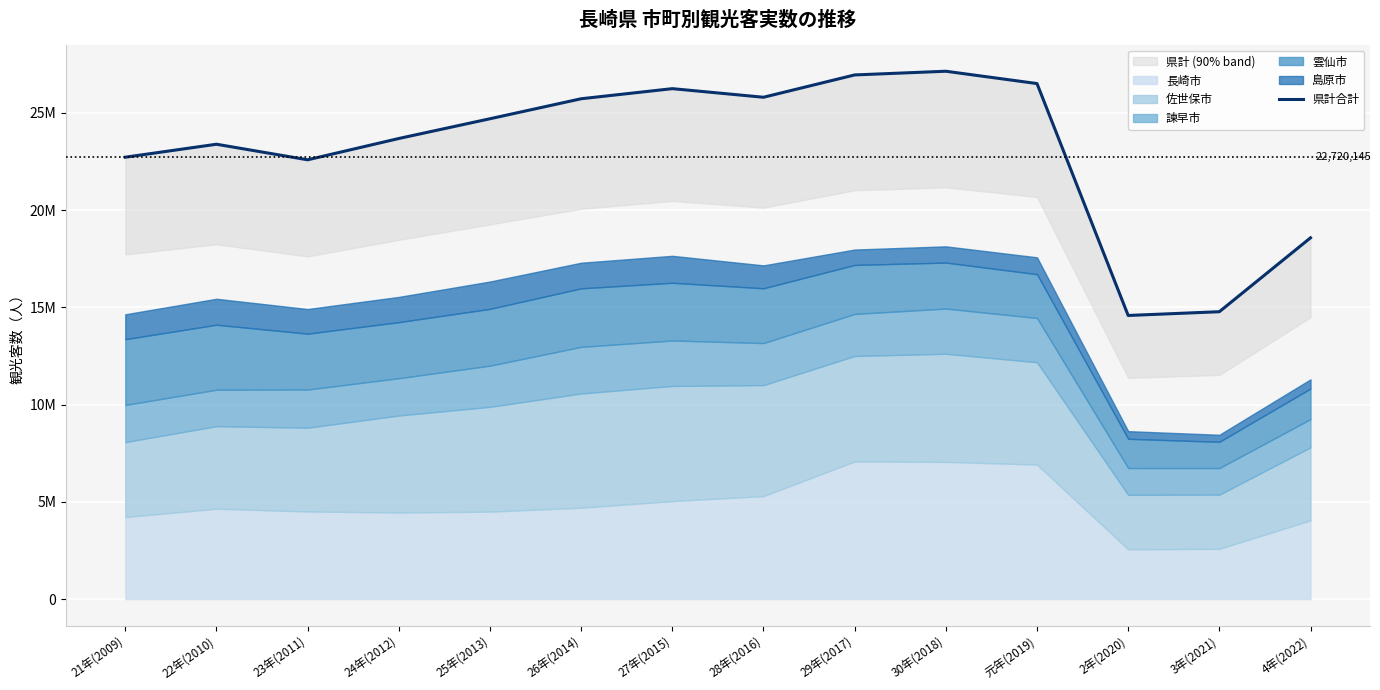

True or false: the data has more than 2 interior local peaks.

True